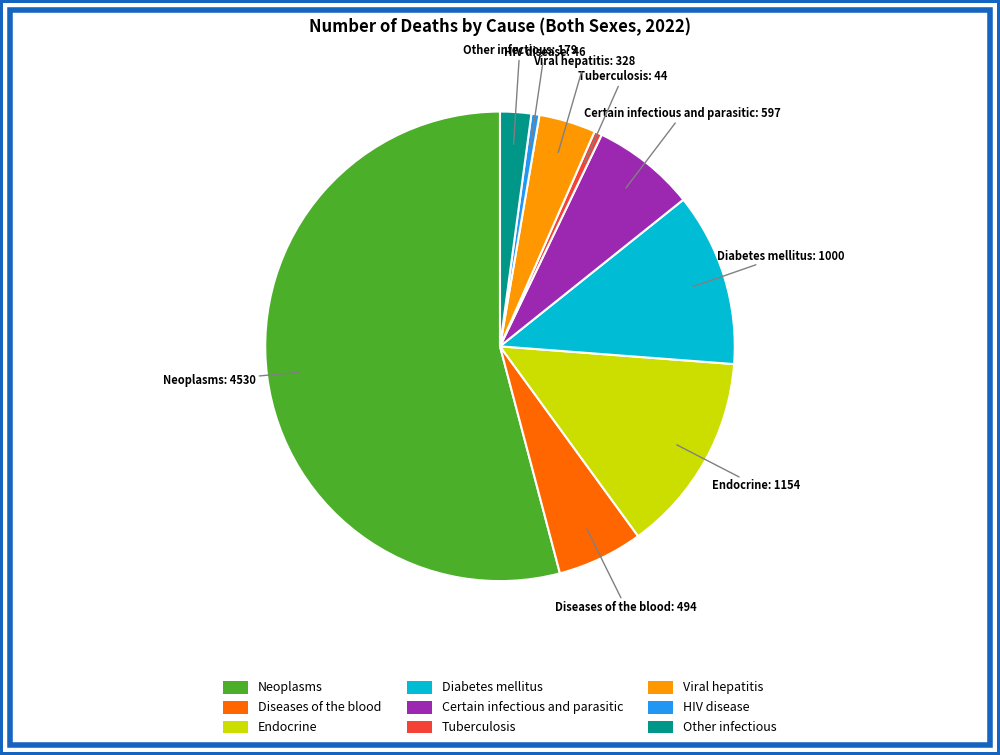

Is there any slice that represents more than half of the pie?

Yes